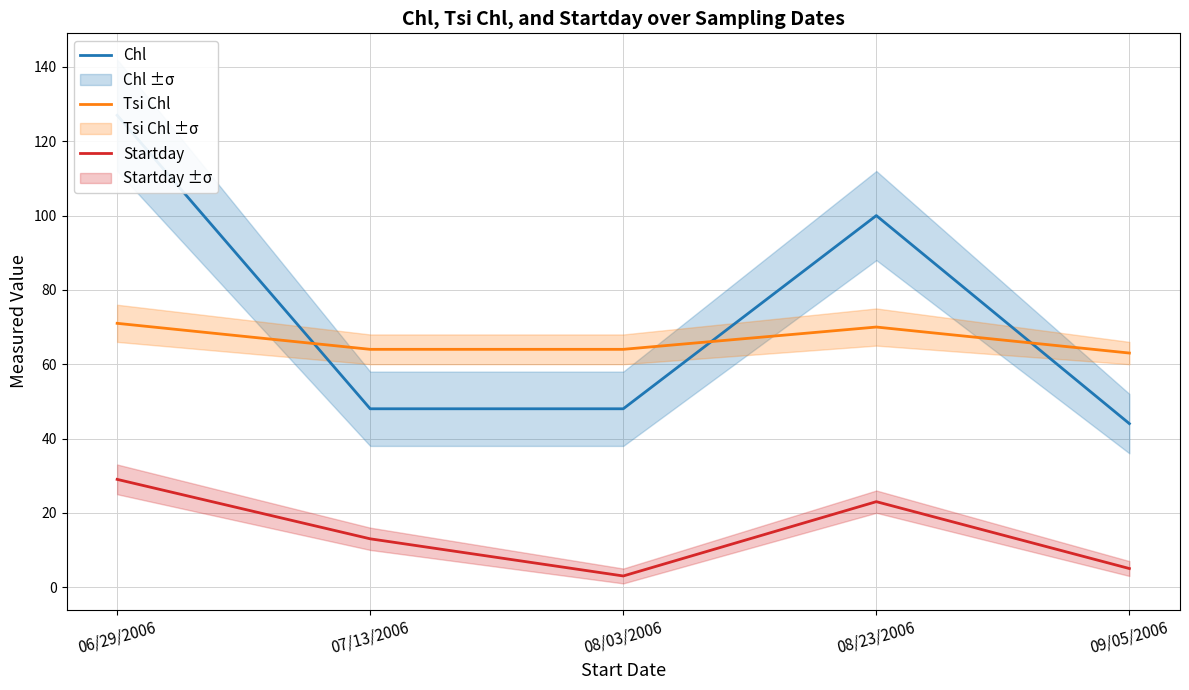

What are all the series names shown in the legend?

Chl, Tsi Chl, Startday